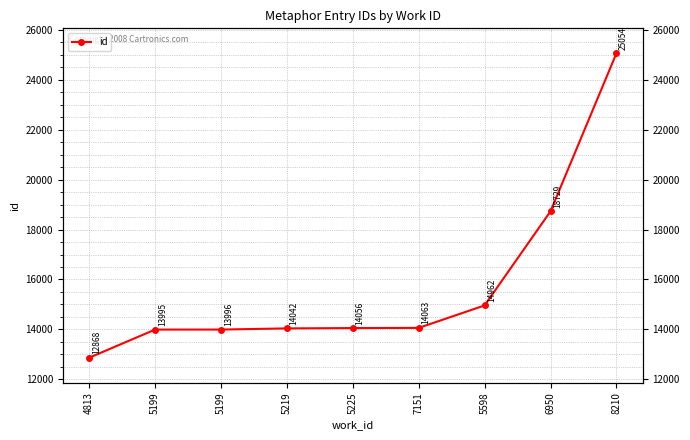

Rank the categories by value from lowest to highest.

4813, 5199, 5199, 5219, 5225, 7151, 5598, 6950, 8210